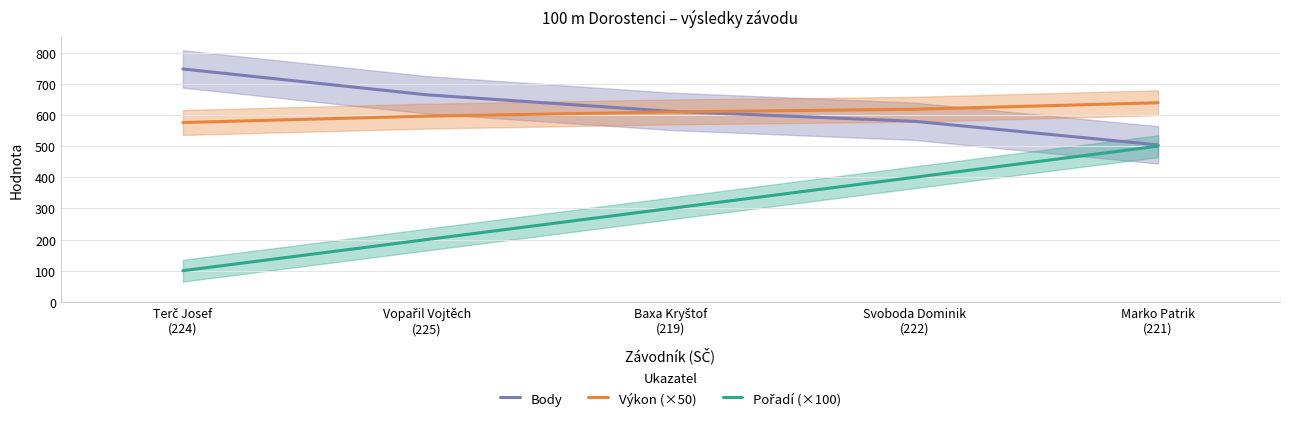

Which category has the highest value in the Výkon (×50) series?

Marko Patrik
(221)